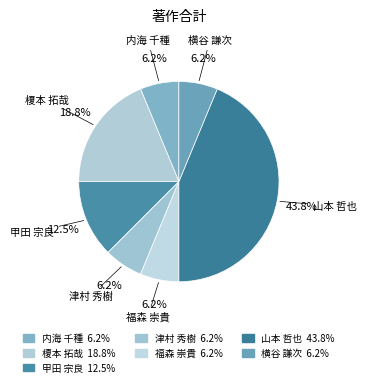

Does any single category account for the majority?

No